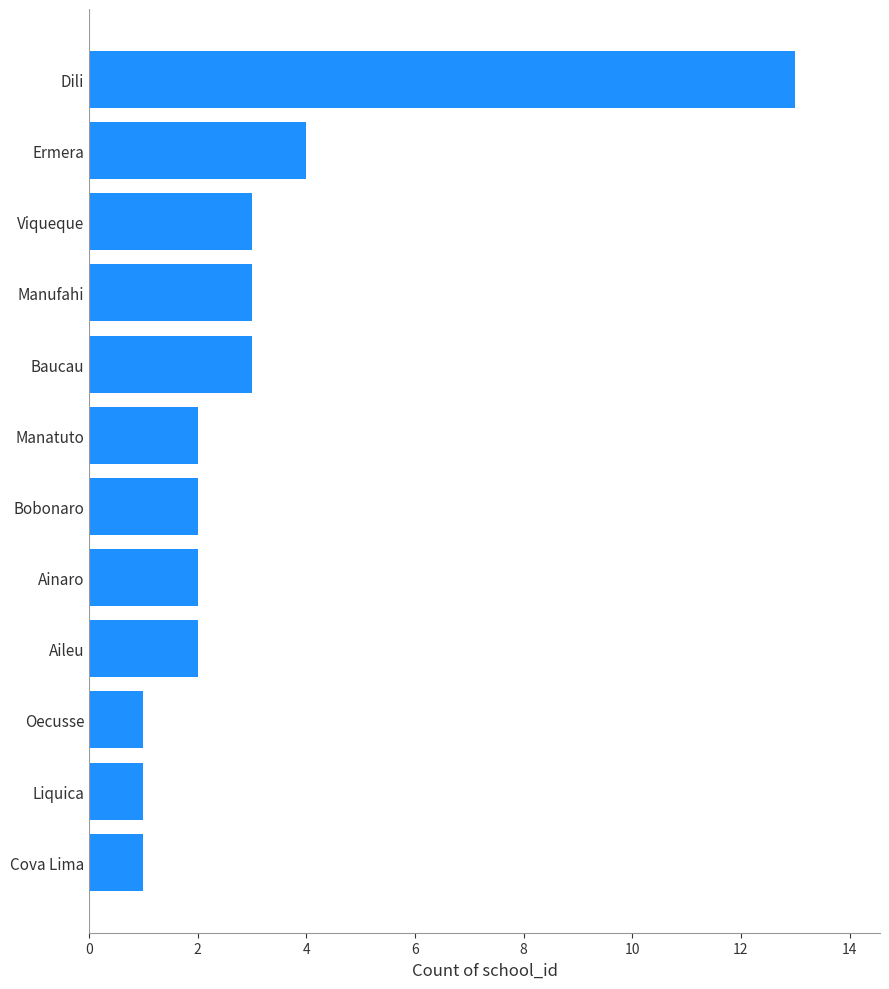

Reading bottom to top, list all the values displayed in this chart.

1	1	1	2	2	2	2	3	3	3	4	13